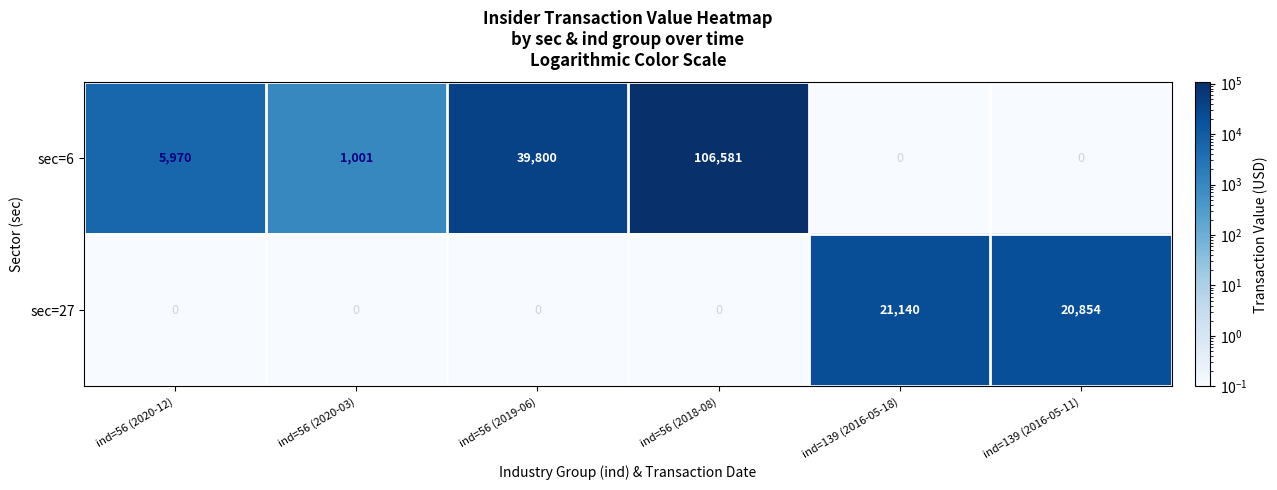

Rank the series by their average value, from lowest to highest.

sec=27, sec=6